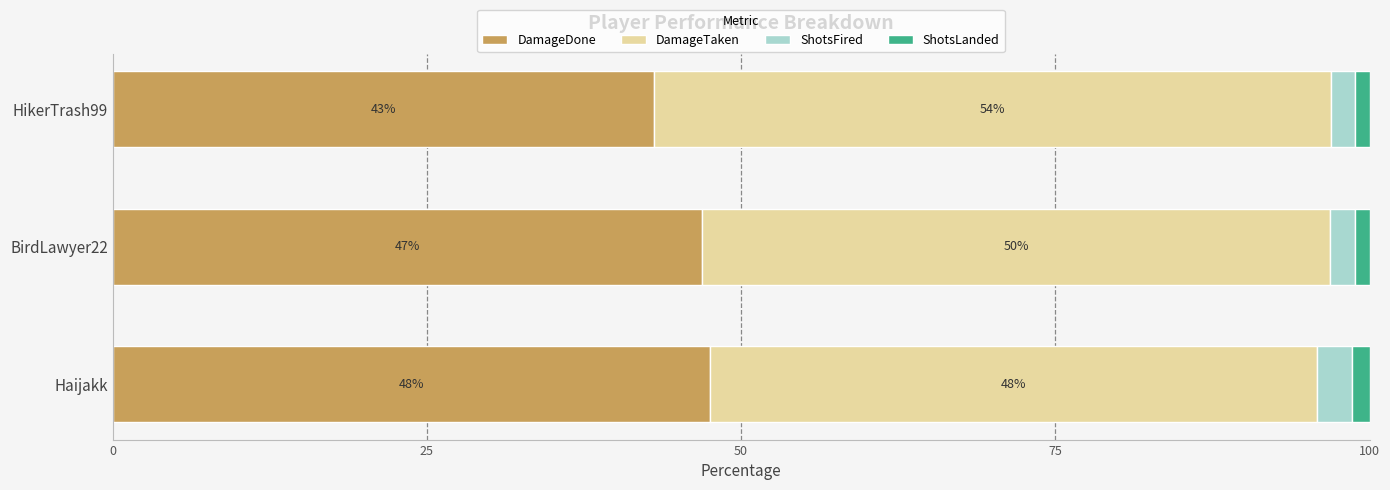

What are all the series names shown in the legend?

DamageDone, DamageTaken, ShotsFired, ShotsLanded